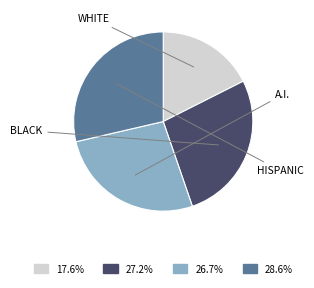

Is there any slice that represents more than half of the pie?

No